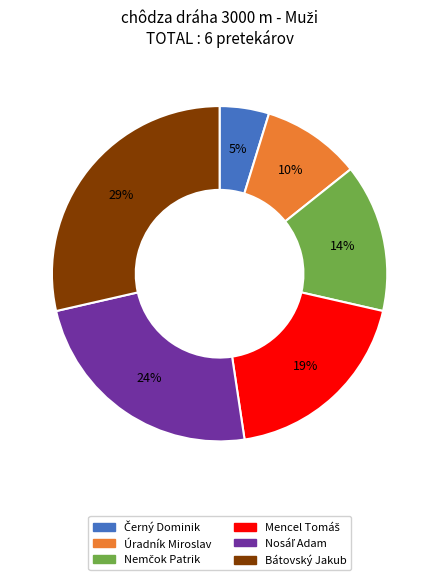

What is the largest slice in the pie chart?

Bátovský Jakub